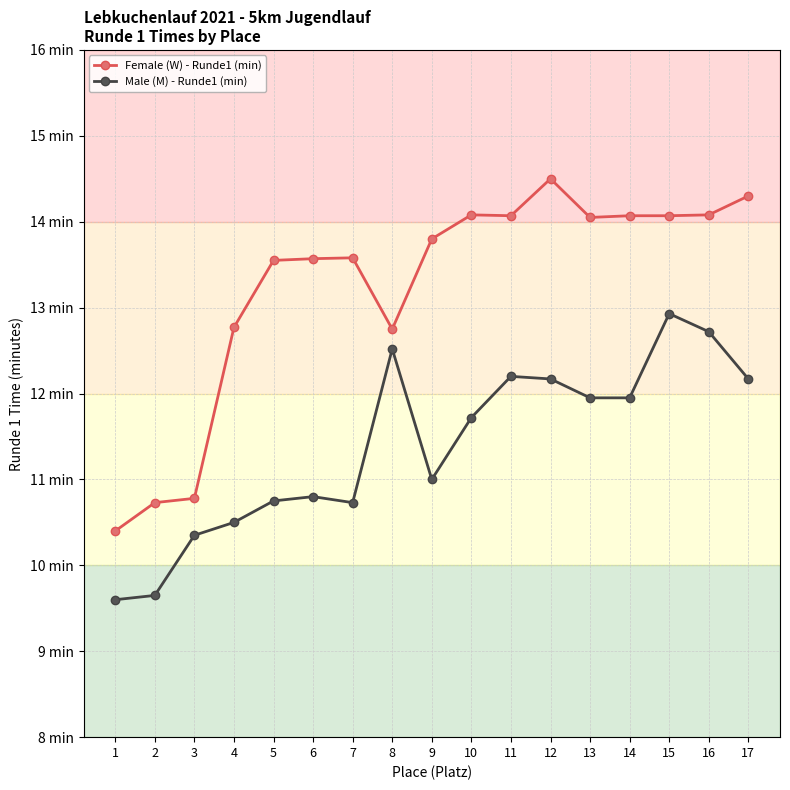

Between 12 and 14, which series saw the biggest shift?

Female (W) - Runde1 (min)